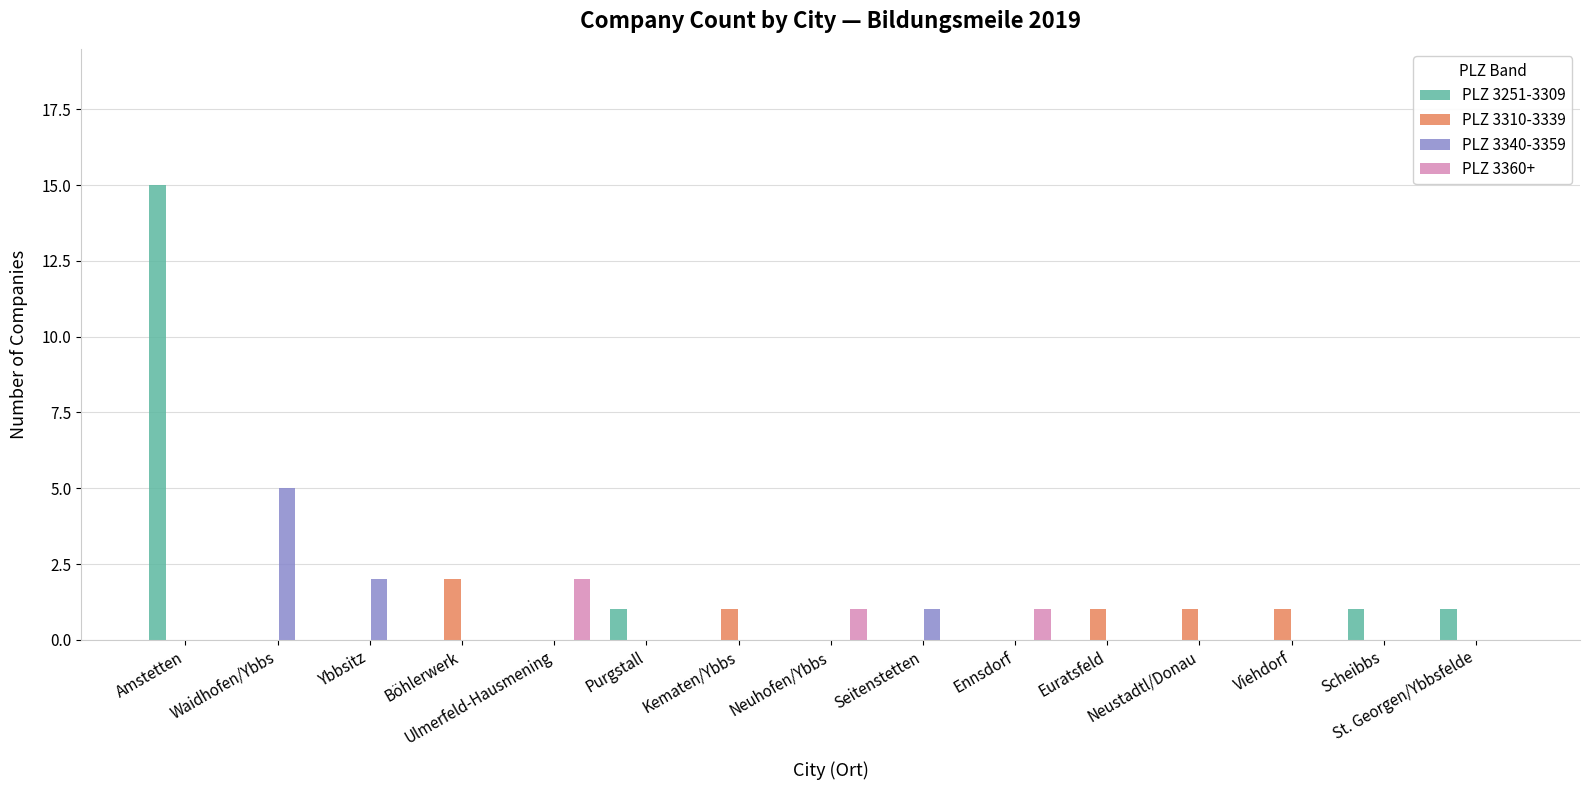

What is the greatest value displayed?

15